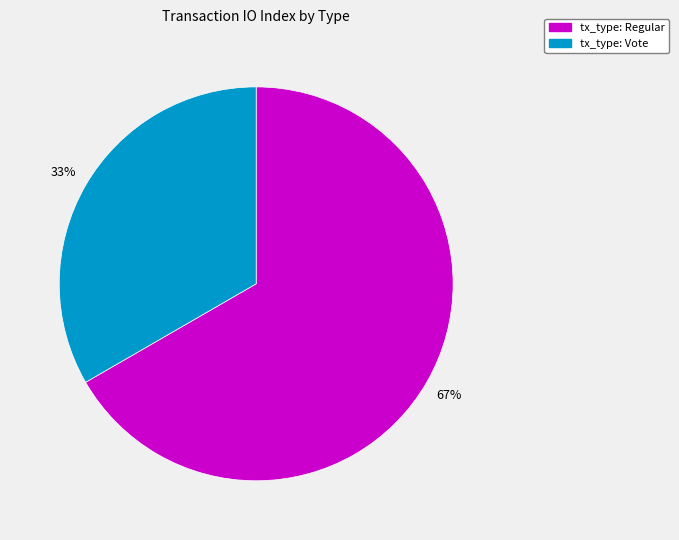

Which has a higher value, tx_type: Vote or tx_type: Regular?

tx_type: Regular